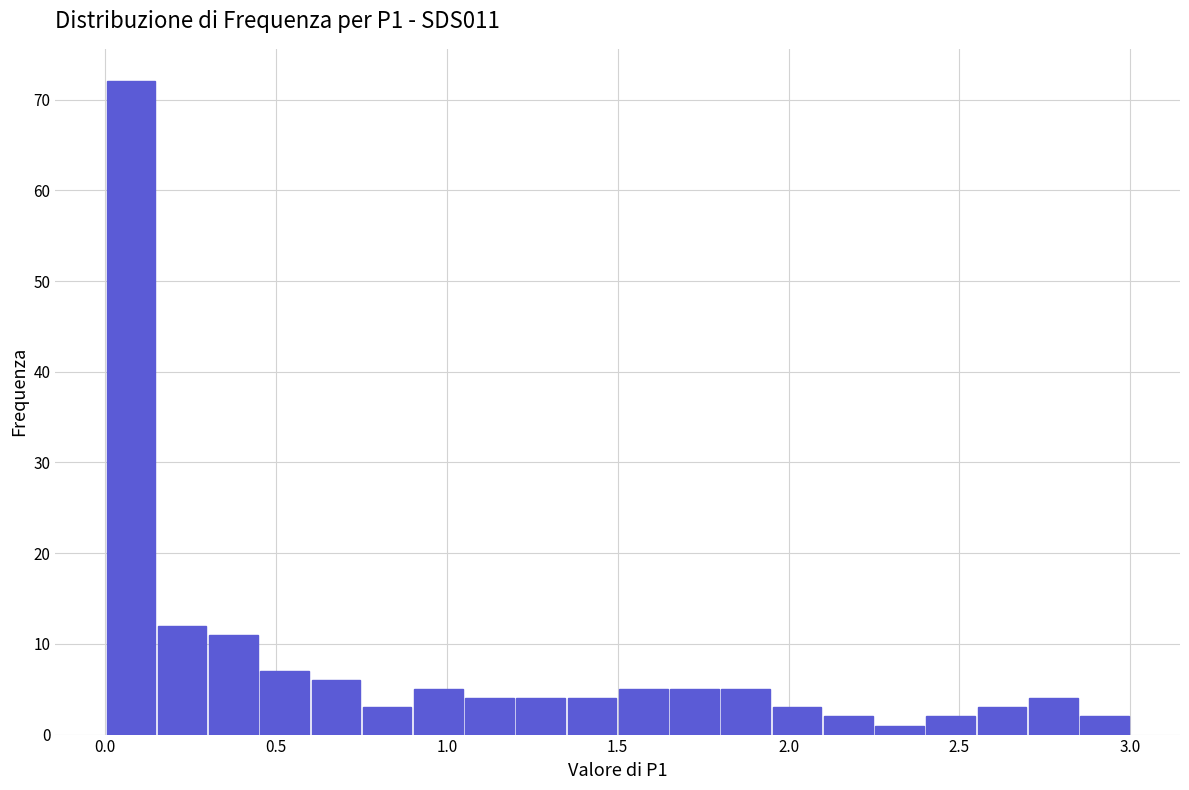

Around what value on the x-axis is the tallest bar? Give the approximate position of its centre, as read against the axis.

0.10